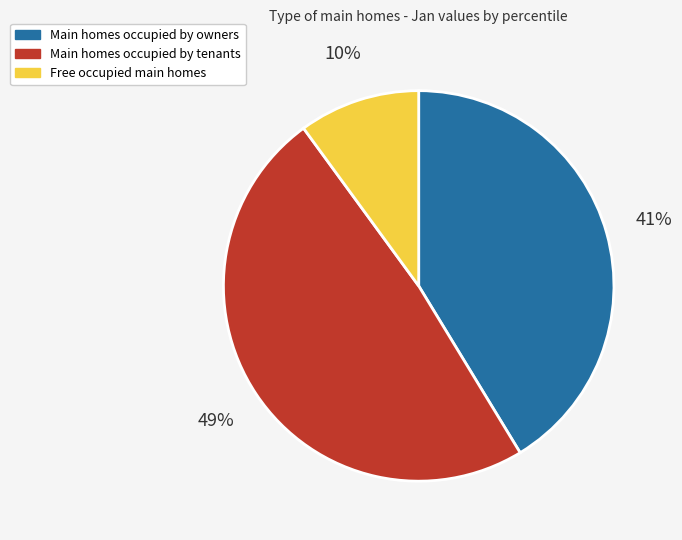

Does any single category account for the majority?

No